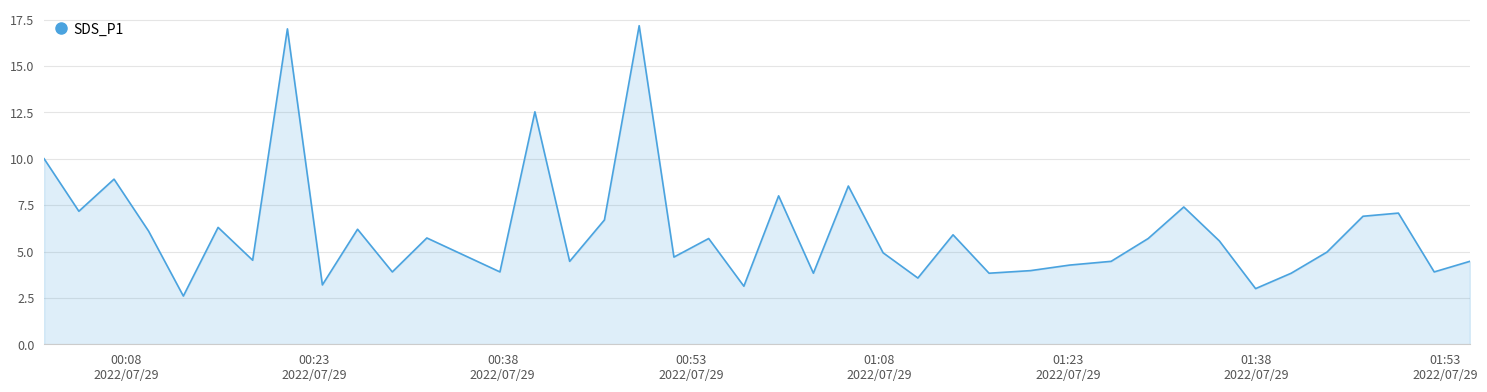

What is the greatest value displayed?

17.2